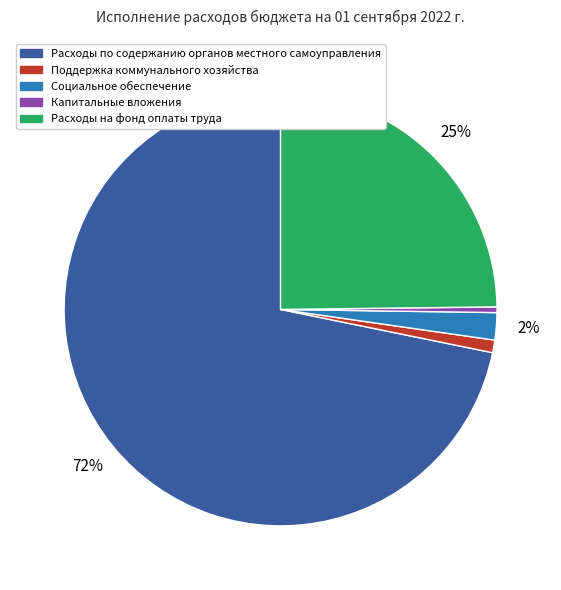

To the nearest percent, what is the difference between the Капитальные вложения and Поддержка коммунального хозяйства slice percentages?

1%